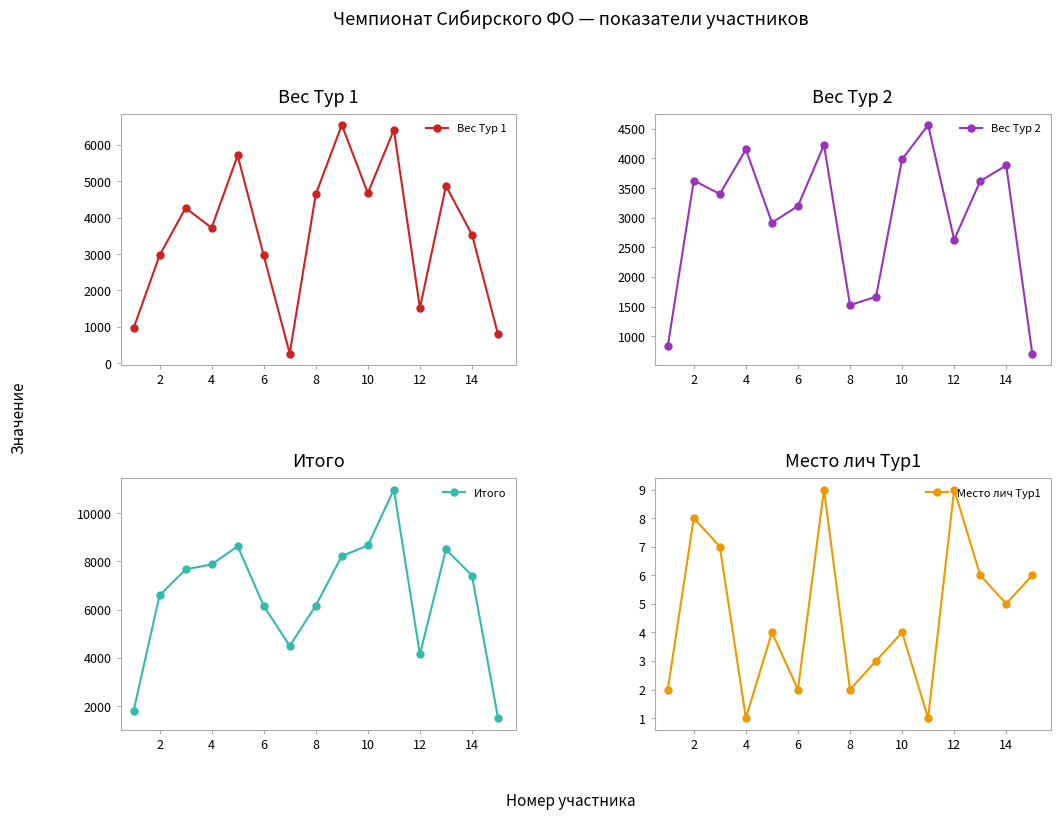

What is the lowest value of the Итого series?

1500